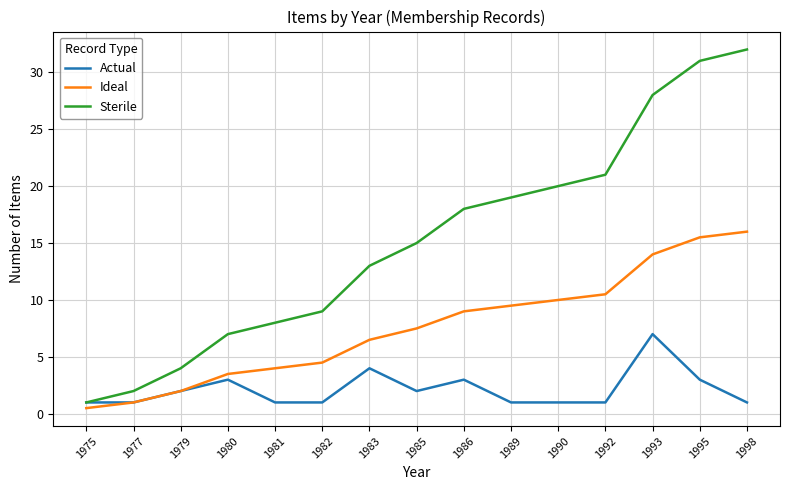

At which category does the chart reach its peak across all series?

1998